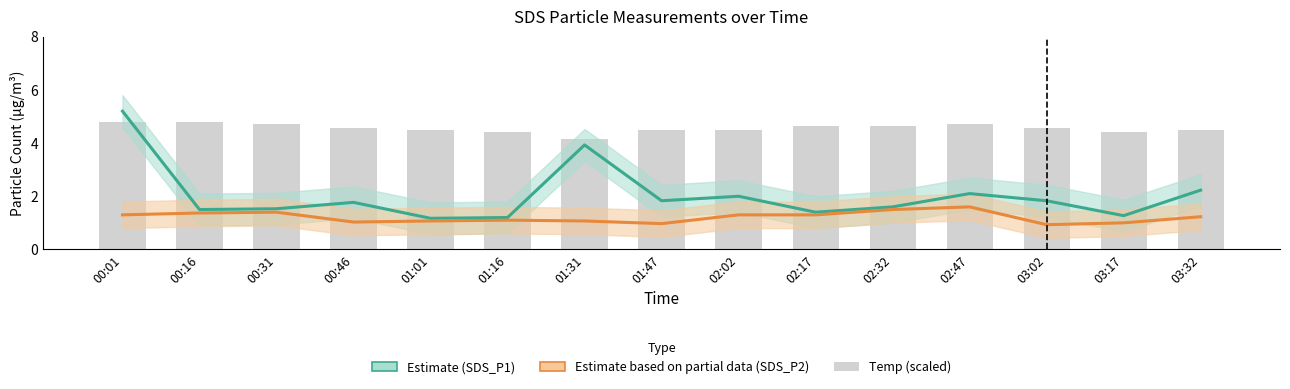

What is the difference between the highest and lowest values at 01:47?

3.5